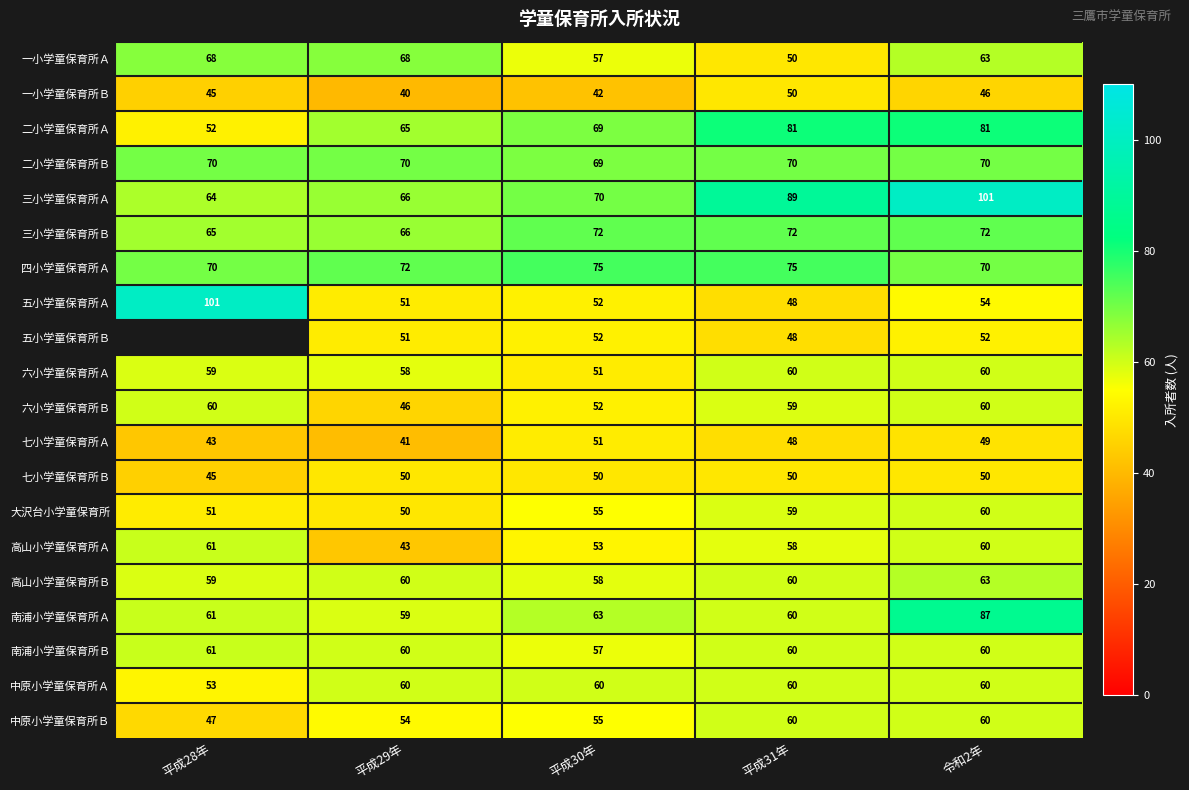

Which has a higher value, 平成31年 or 令和2年?

令和2年